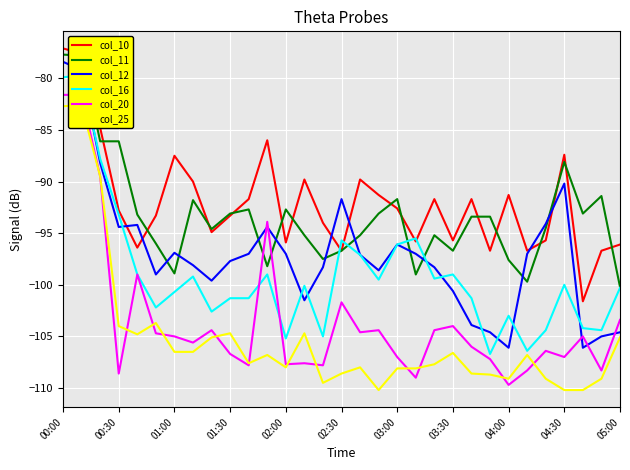

True or false: col_12 and col_25 cross at least once.

False